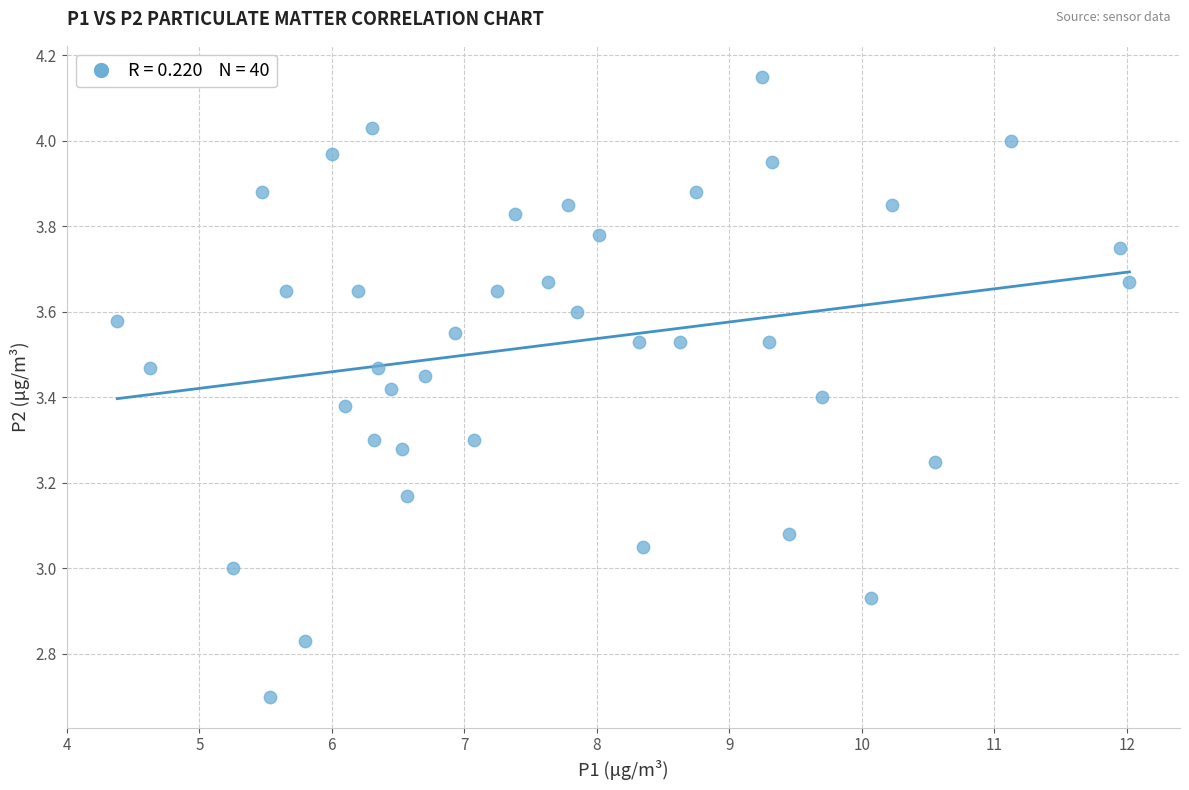

What is the range of X values (max minus min)?

7.6